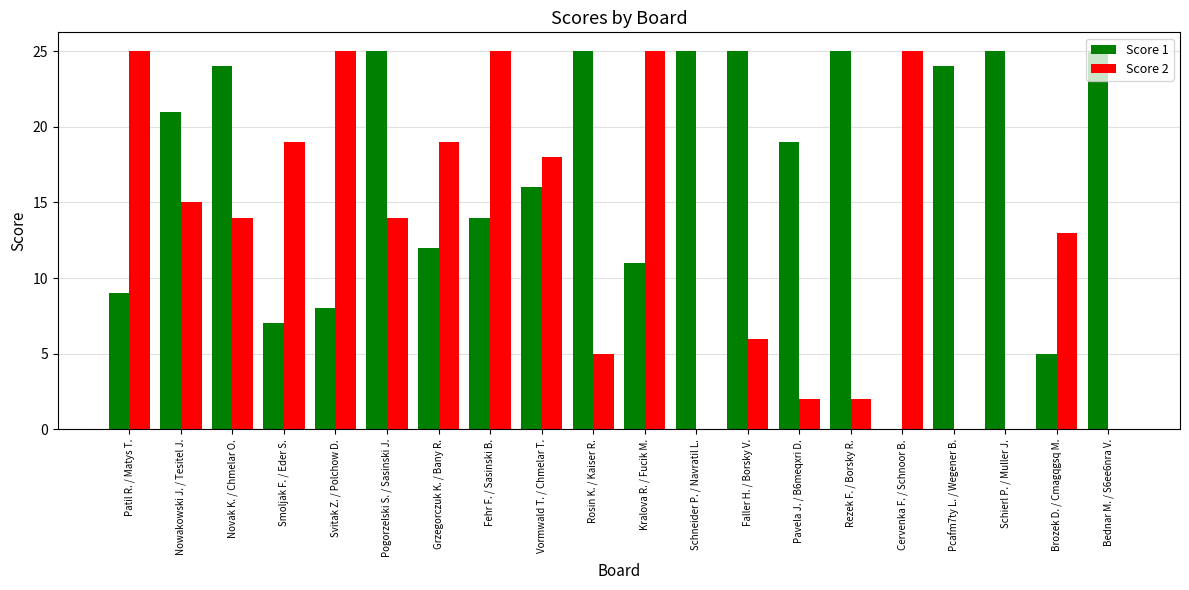

What value does the Score 1 series have at Brozek D. / Cmagqgsq M.?

5